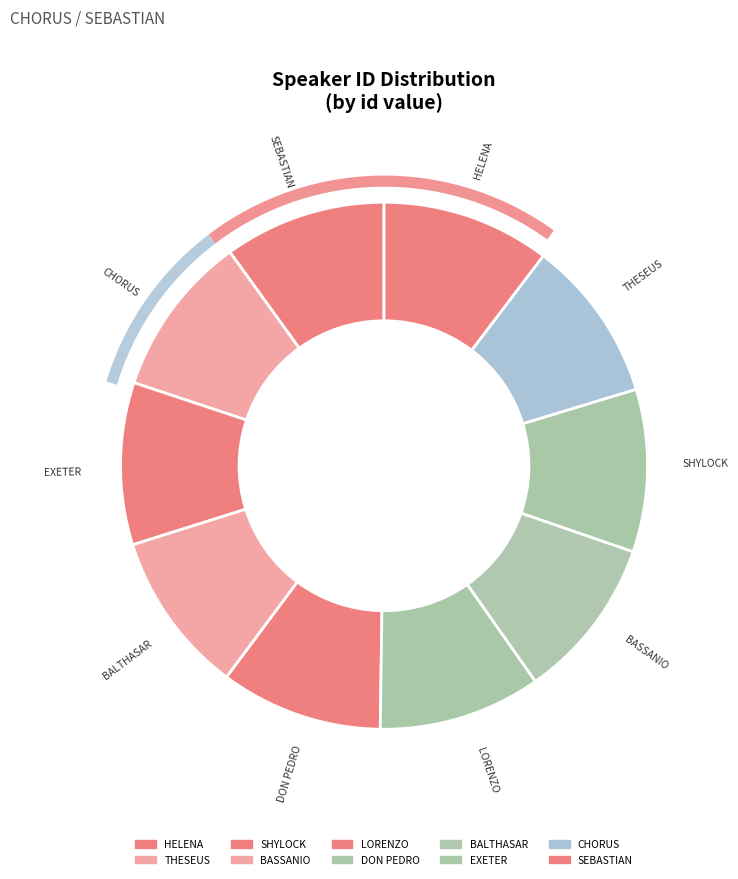

Is there a majority slice in this chart?

No